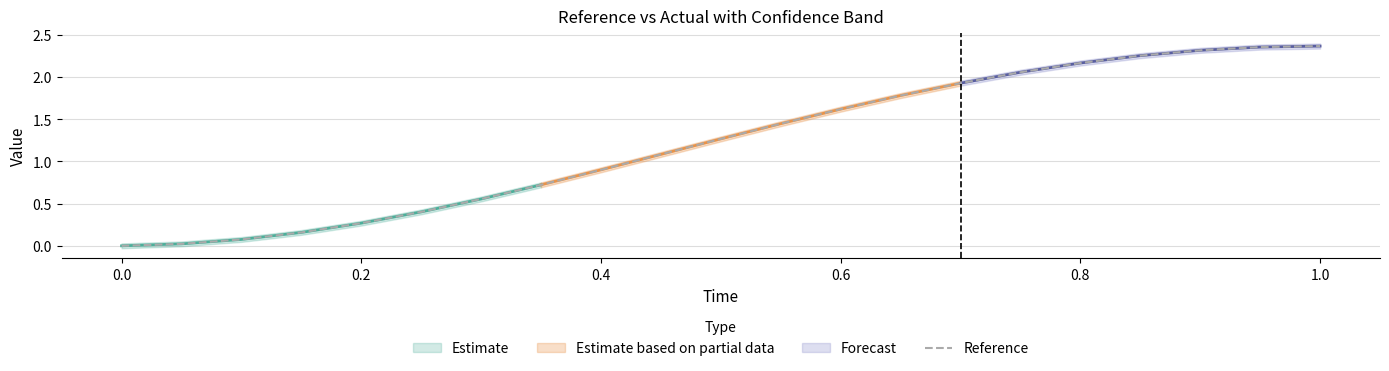

How many values are below 1?

9